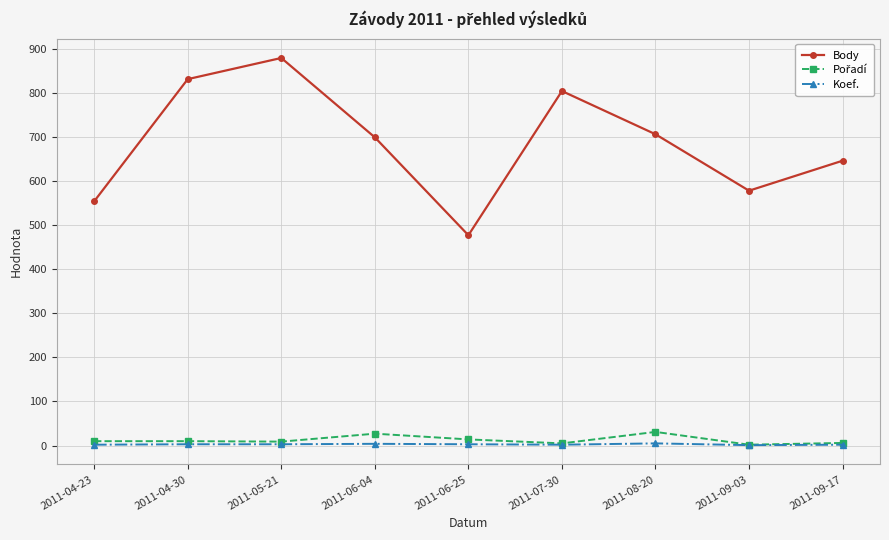

At which category does Body reach its first local peak?

2011-05-21